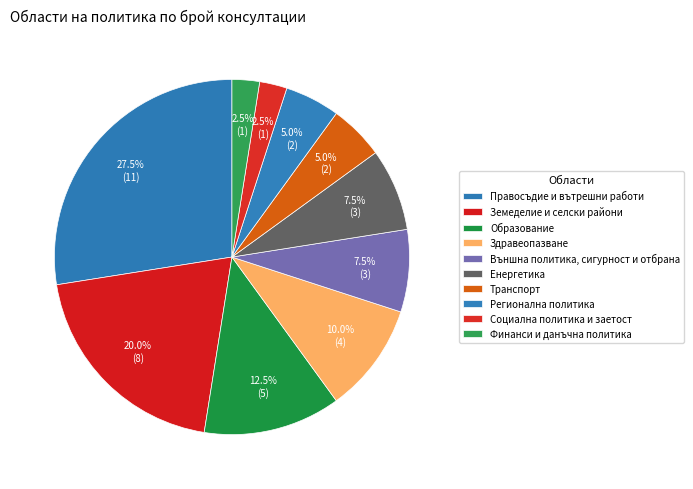

How much of the chart is everything except Енергетика?

92.5%